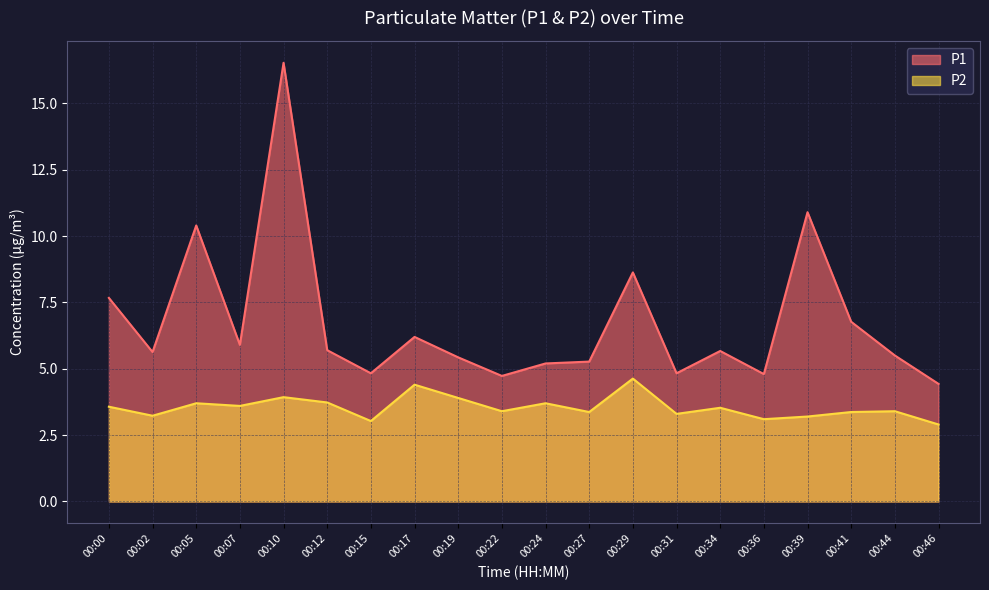

What value does the P1 series have at 00:19?

5.4